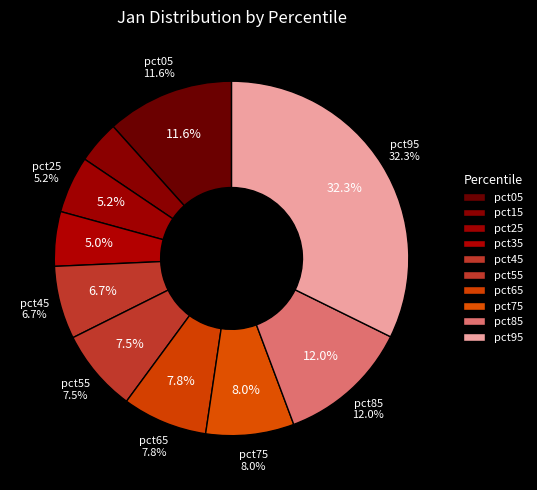

Does any single category account for the majority?

No